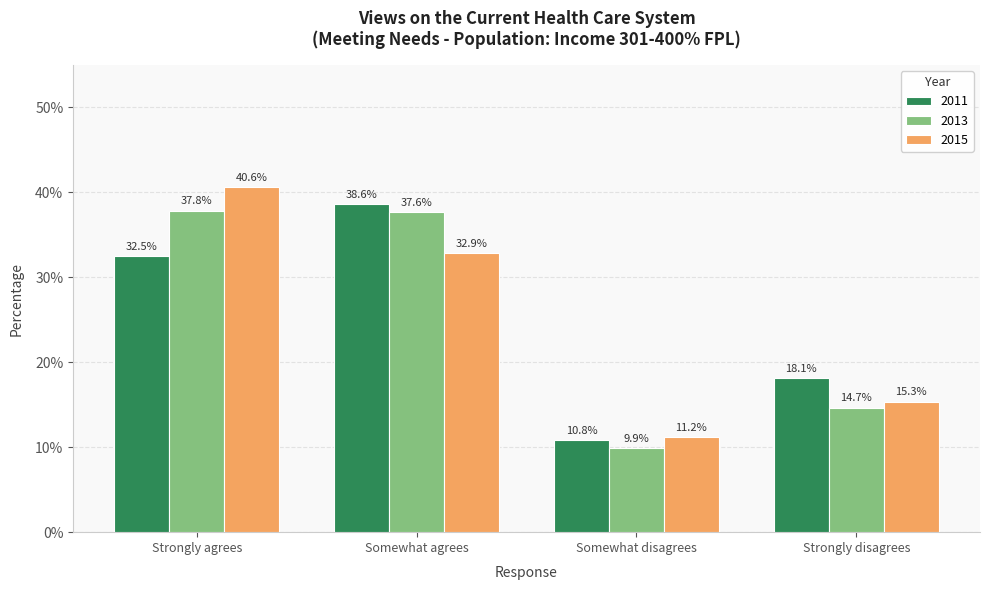

What are all the series names shown in the legend?

2011, 2013, 2015